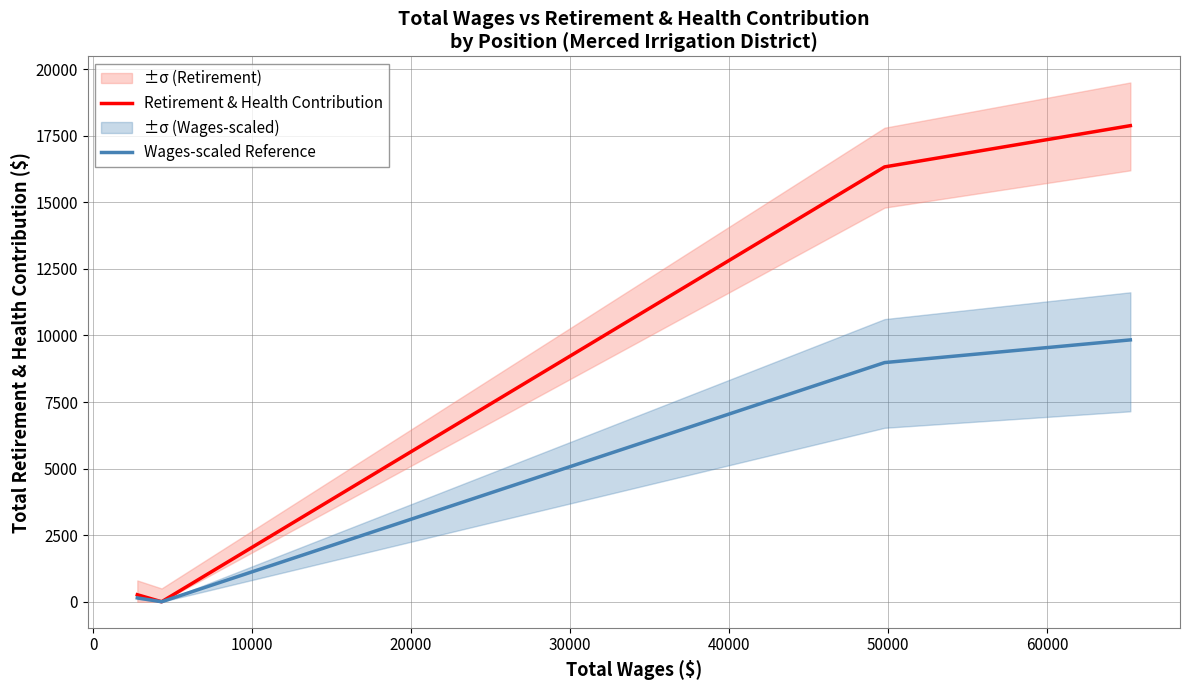

Rank the series by their average value, from highest to lowest.

Retirement & Health Contribution, Wages-scaled Reference